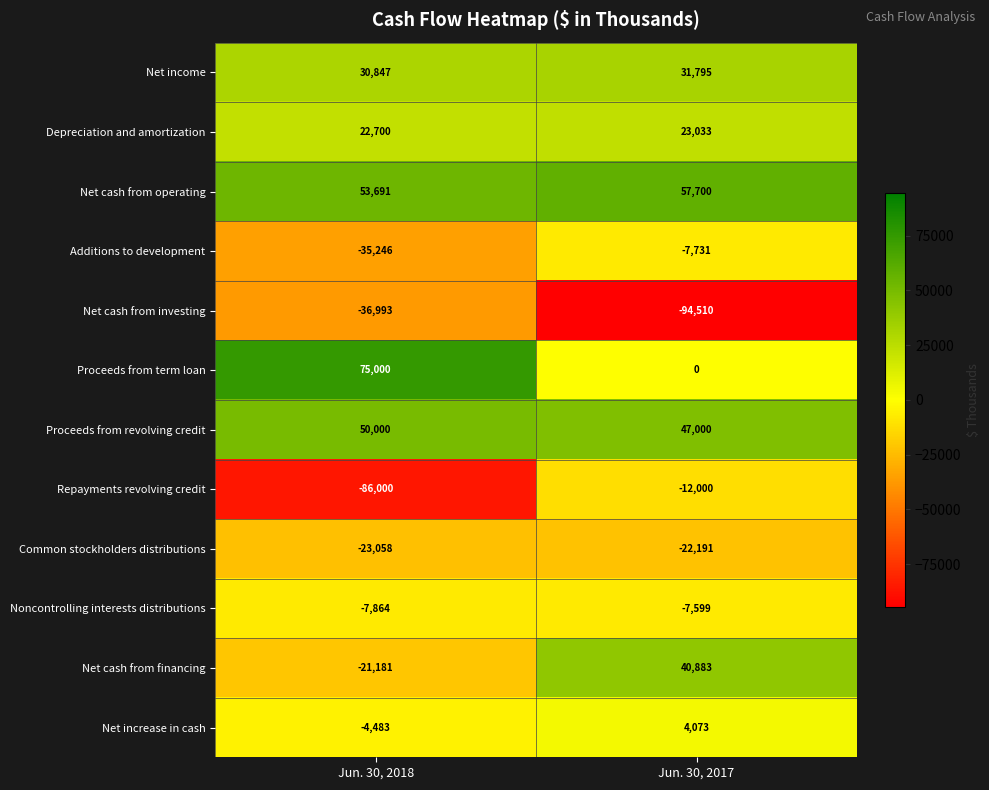

What is the sum of the Net income values at Jun. 30, 2017 and Jun. 30, 2018?

62642